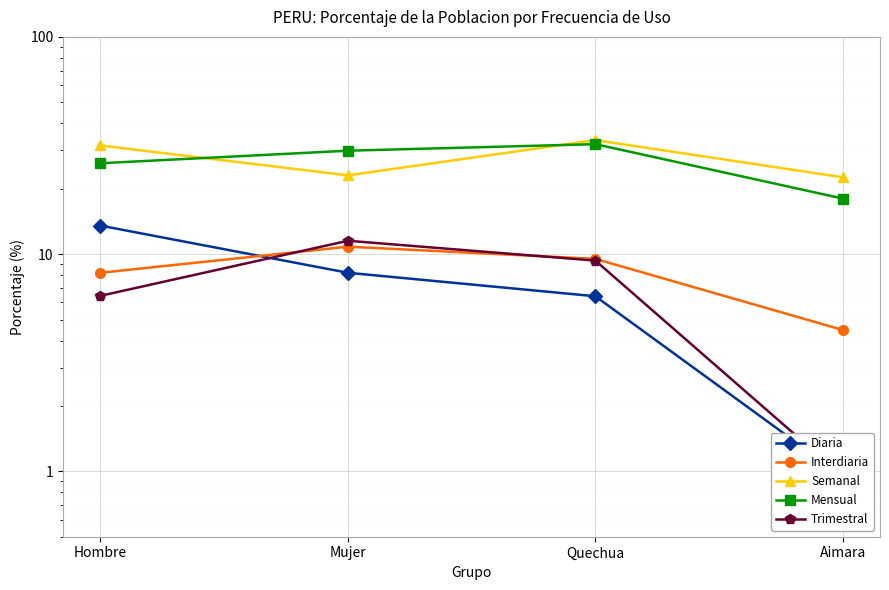

Reading right to left, extract all data points from this chart.

Diaria: Aimara=0.9	Quechua=6.4	Mujer=8.2	Hombre=13.5
Interdiaria: Aimara=4.5	Quechua=9.5	Mujer=10.8	Hombre=8.2
Semanal: Aimara=22.6	Quechua=33.5	Mujer=23.0	Hombre=31.6
Mensual: Aimara=18.0	Quechua=32.1	Mujer=29.9	Hombre=26.2
Trimestral: Aimara=0.9	Quechua=9.3	Mujer=11.5	Hombre=6.4